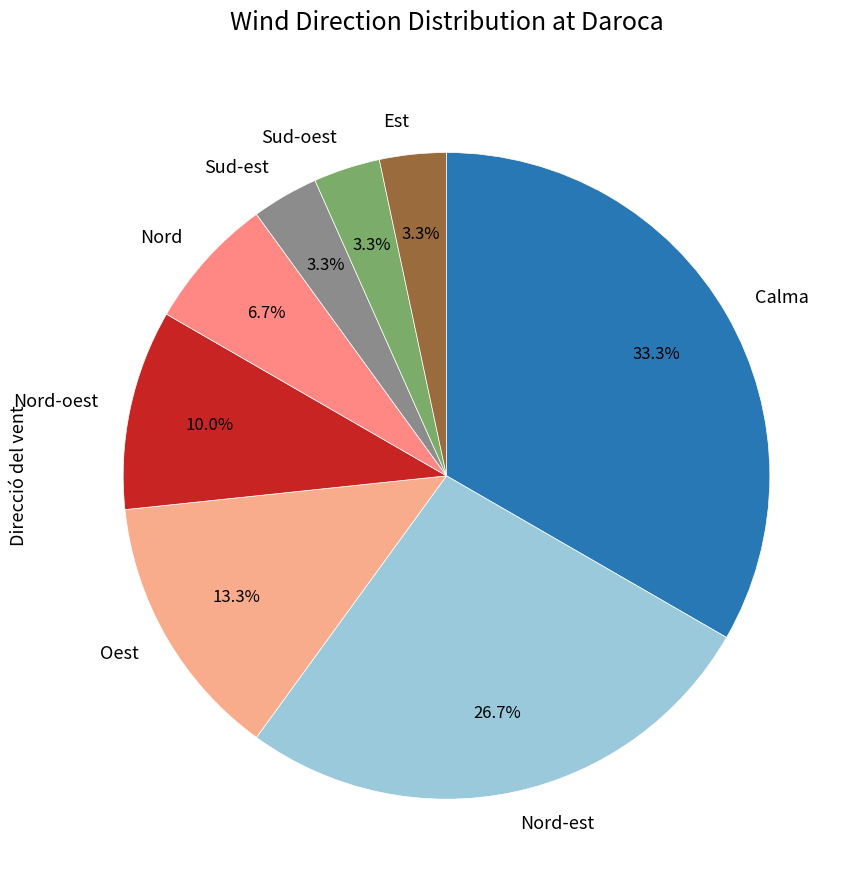

How many segments does this pie chart have?

8